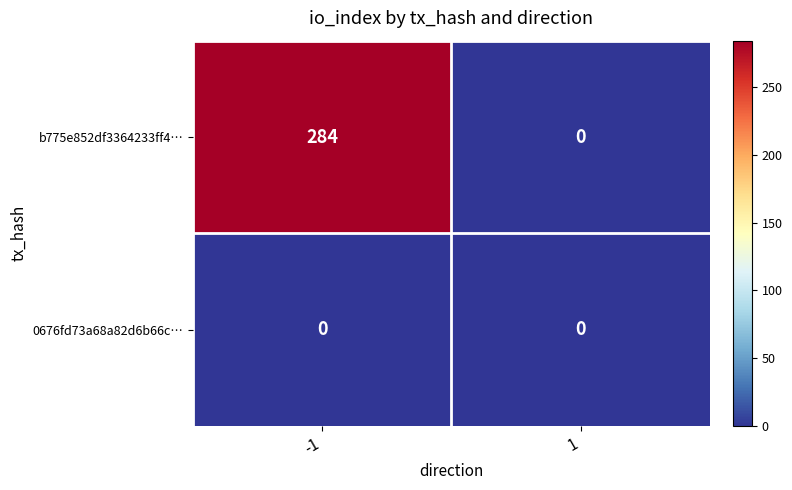

Rank the categories by b775e852df3364233ff4… value from lowest to highest.

1, -1